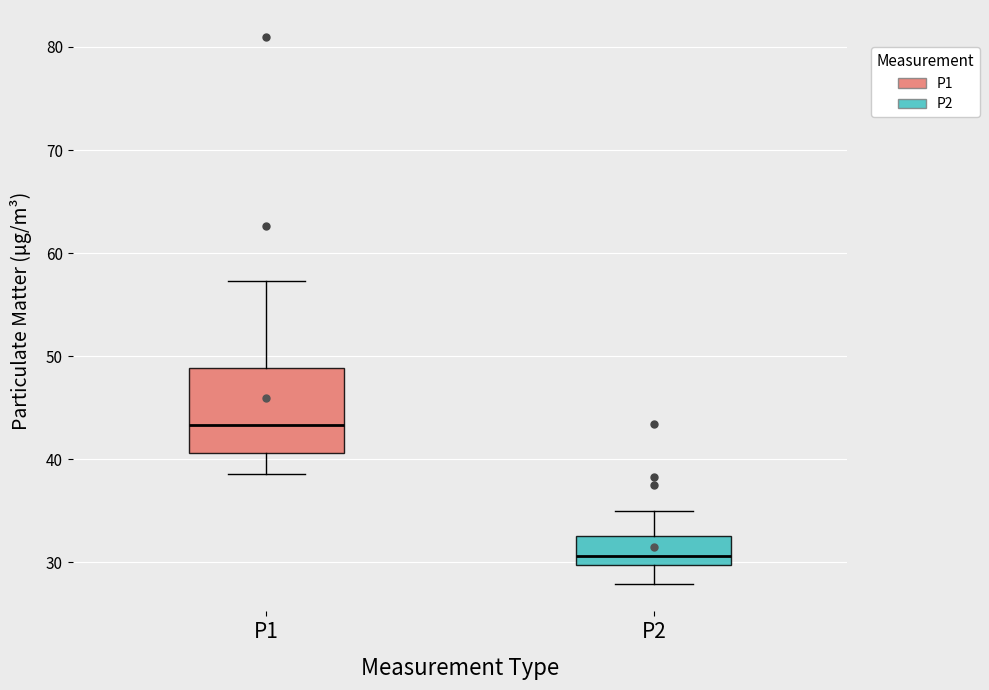

Reading left to right, read every box against the y-axis: the position of its median line, the range the box covers, and the ends of its whiskers. The values are not printed on the chart, so give them approximately, as read against the axis.

P1: median 43, box 41 to 49, whiskers 39 to 57
P2: median 31, box 30 to 33, whiskers 28 to 35